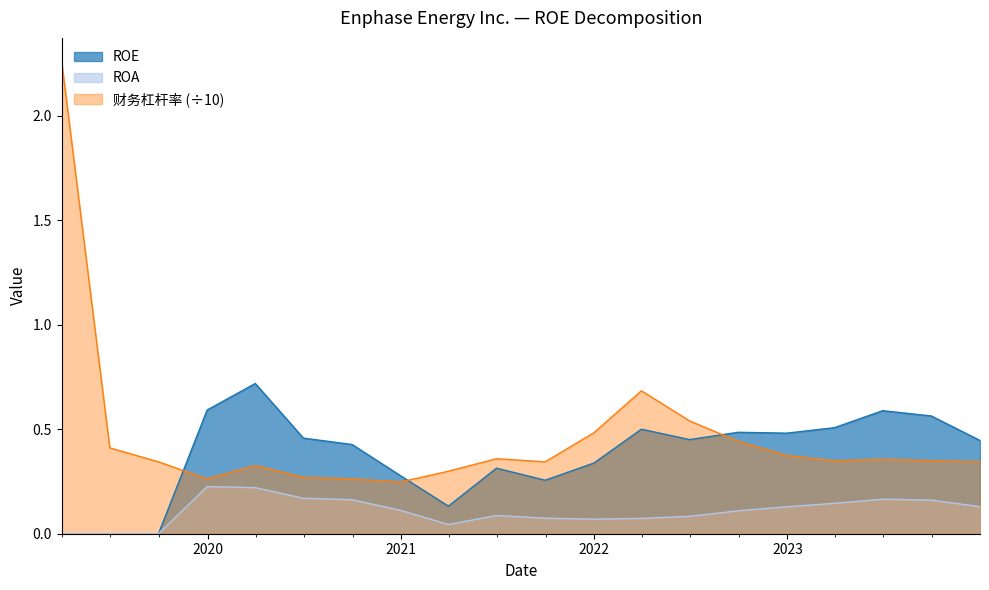

At which label is ROA closest to 0?

2019-03-31